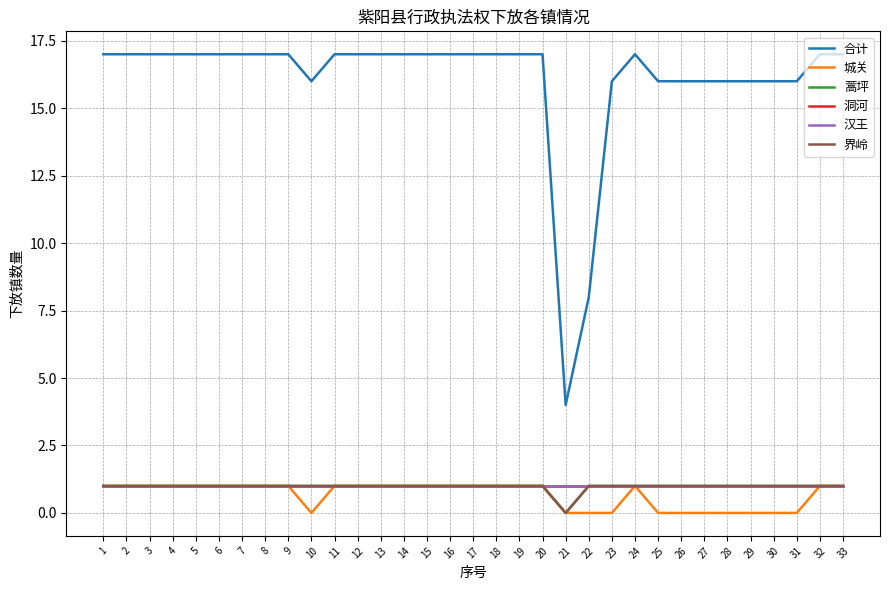

Does the chart have visible grid lines?

Yes